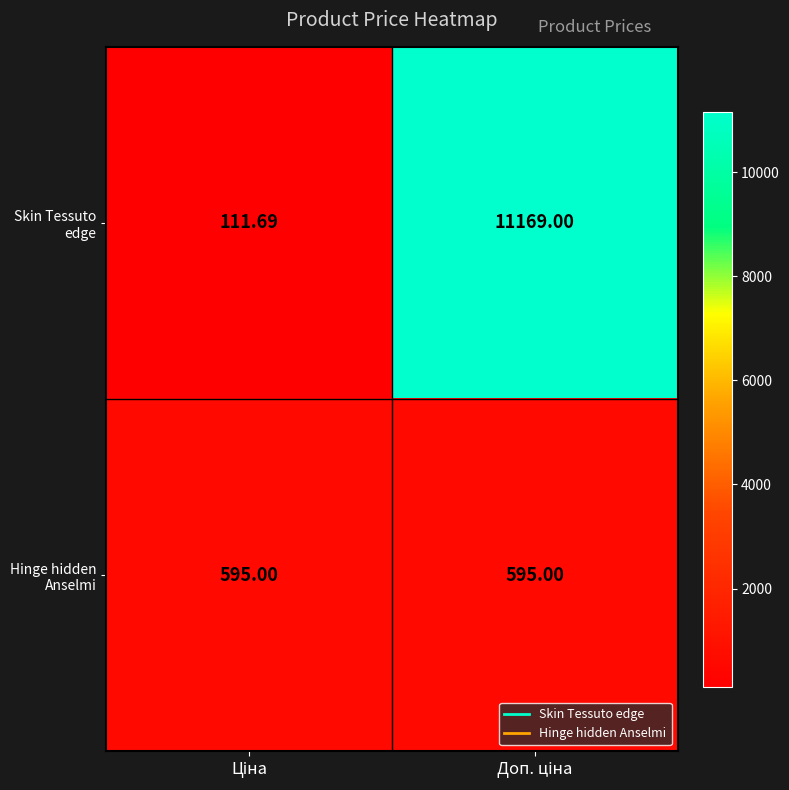

Which series has the widest spread of values?

Skin Tessuto edge